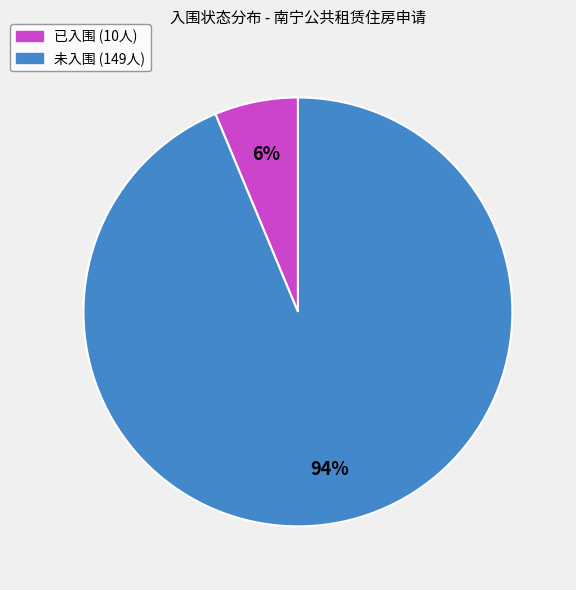

Do 已入围 and 未入围 together represent more than half of the pie?

Yes